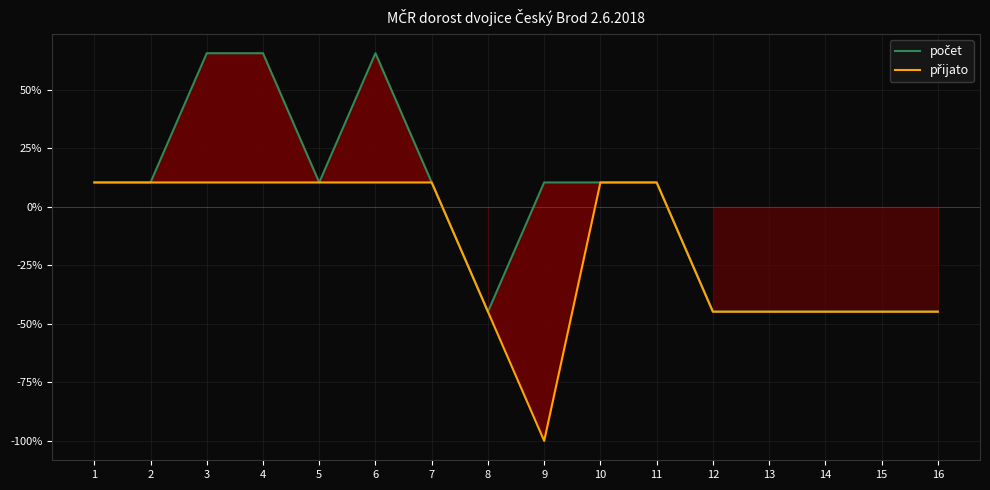

The value of počet at 4 is 65.5. True or false?

True